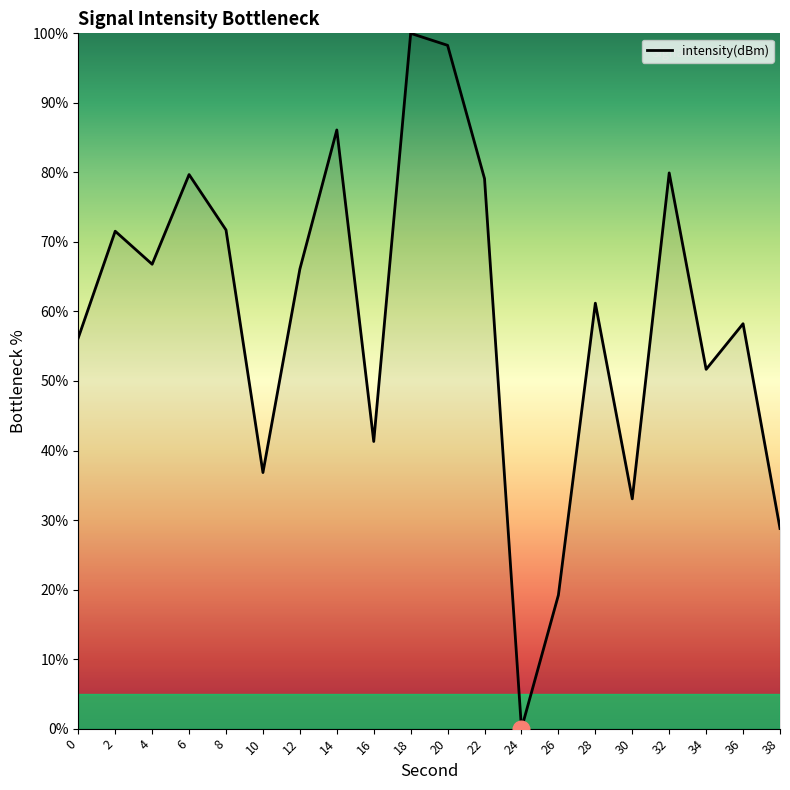

Count the number of data series in this chart.

1